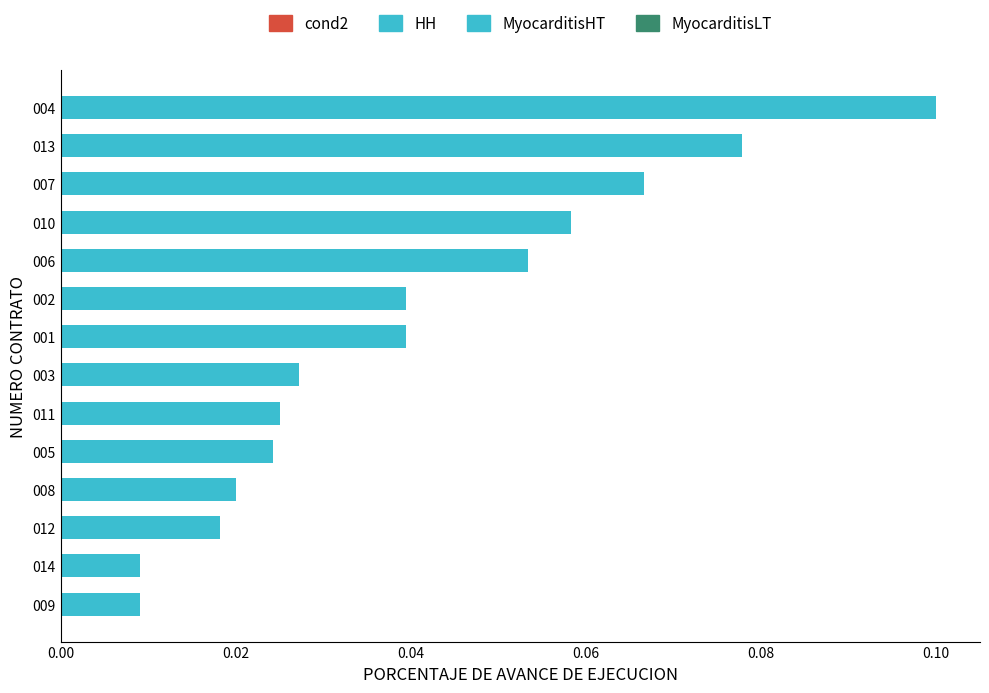

True or false: the data shows 0.1 at 001.

False